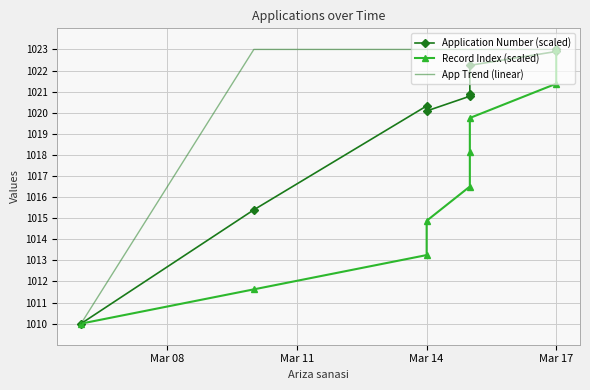

Reading left to right, transcribe all the data shown in this chart.

Application Number (scaled): 1010.0	1015.4	1020.3	1020.1	1020.8	1020.9	1022.2	1022.9	1023.0
Record Index (scaled): 1010.0	1011.6	1013.2	1014.9	1016.5	1018.1	1019.8	1021.4	1023.0
App Trend (linear): 1010.0	1023.0	1023.0	1023.0	1023.0	1023.0	1023.0	1023.0	1023.0